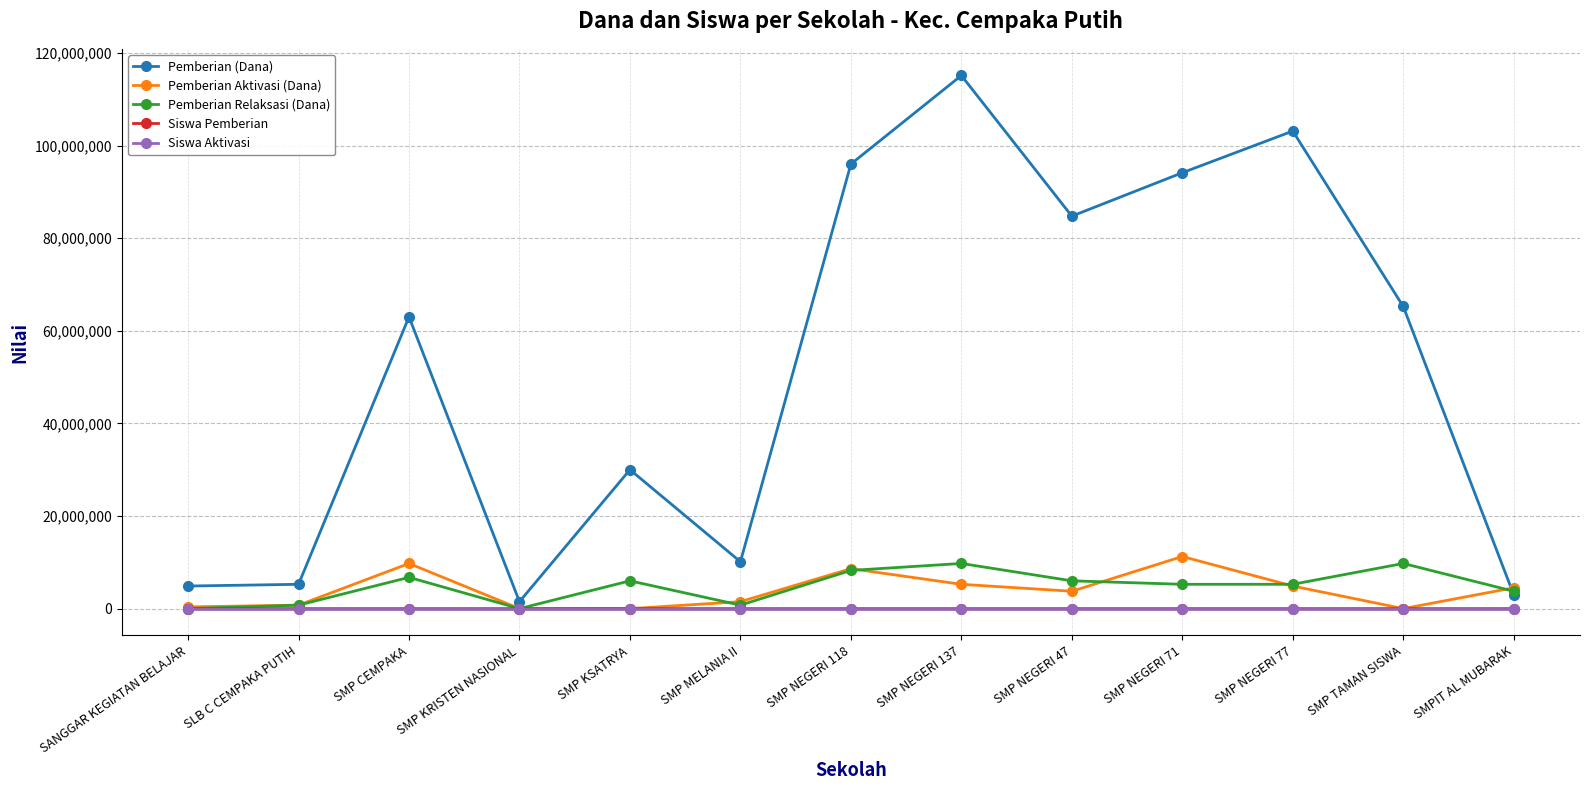

Which series has the widest spread of values?

Pemberian (Dana)